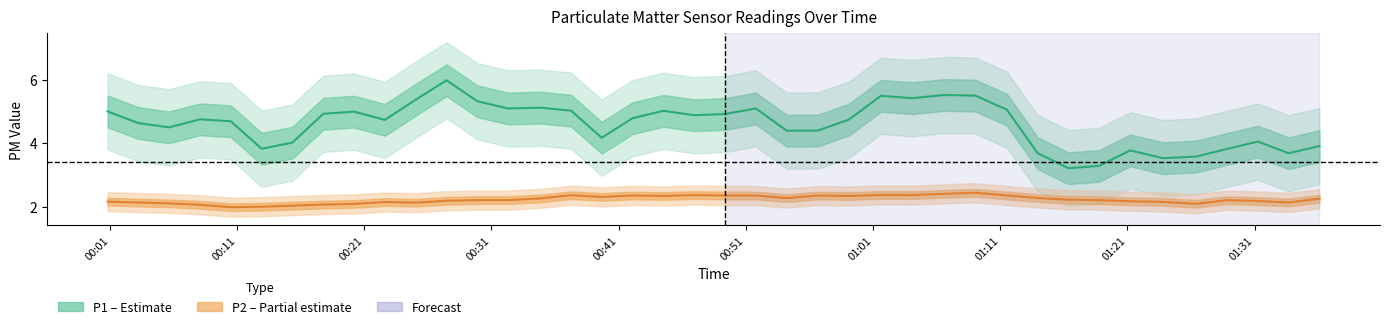

The value of P2 (Partial) at 32 is 0.9. True or false?

False